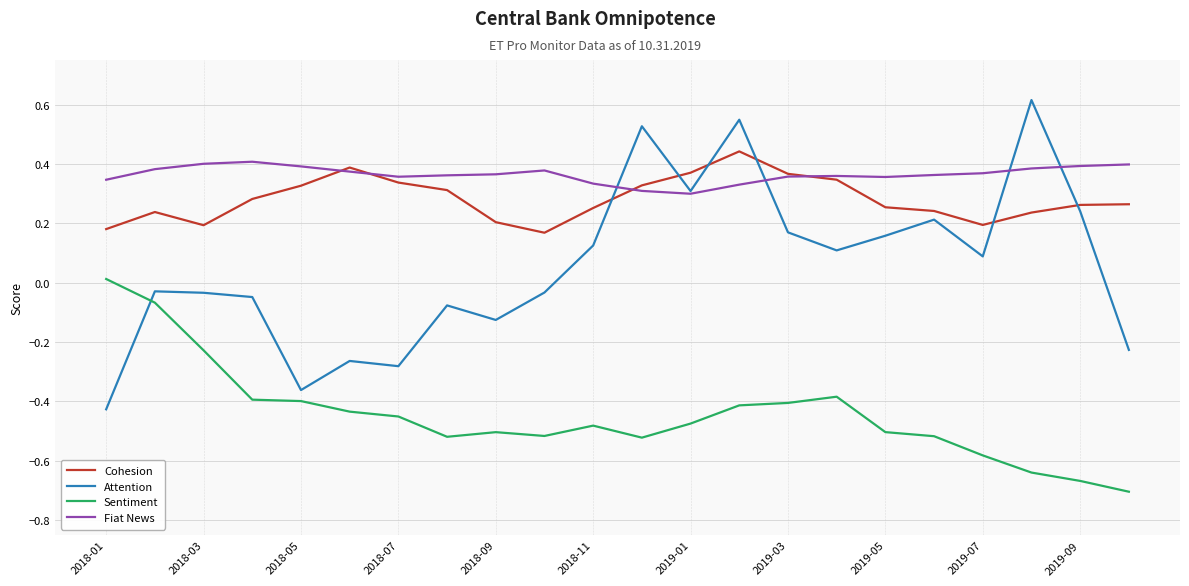

True or false: Sentiment and Fiat News cross at least once.

False